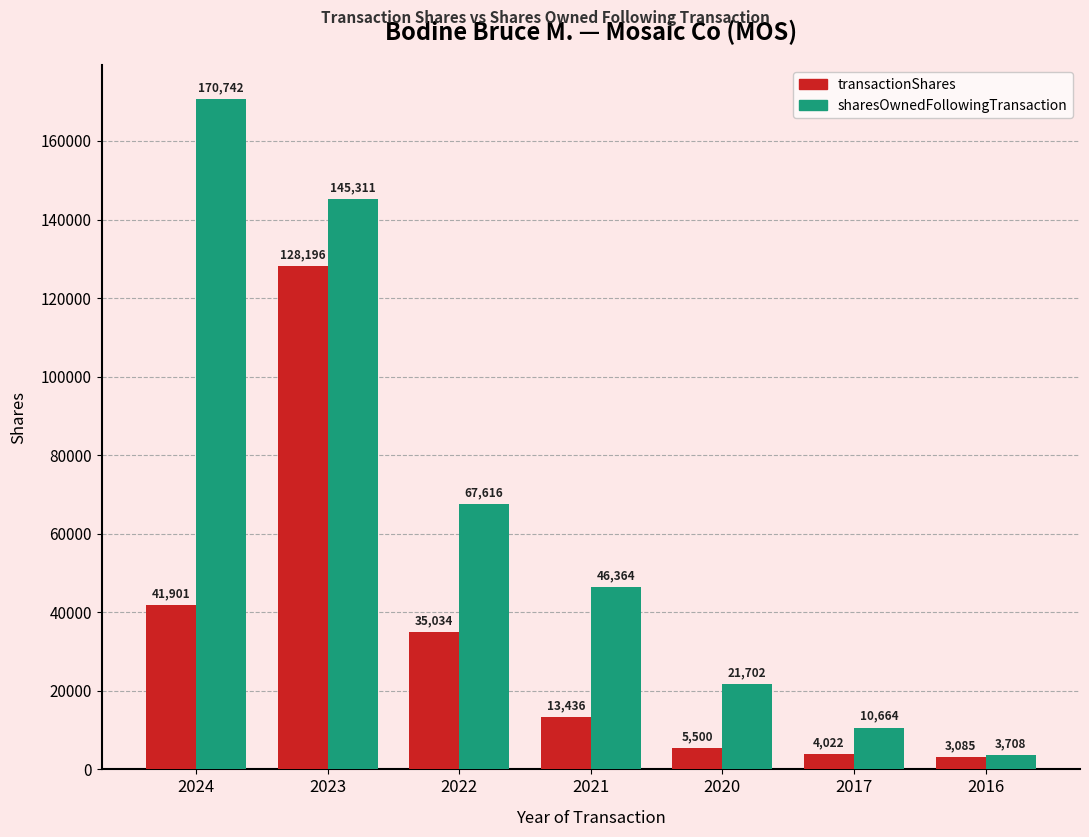

What is the minimum value shown in the chart?

3085